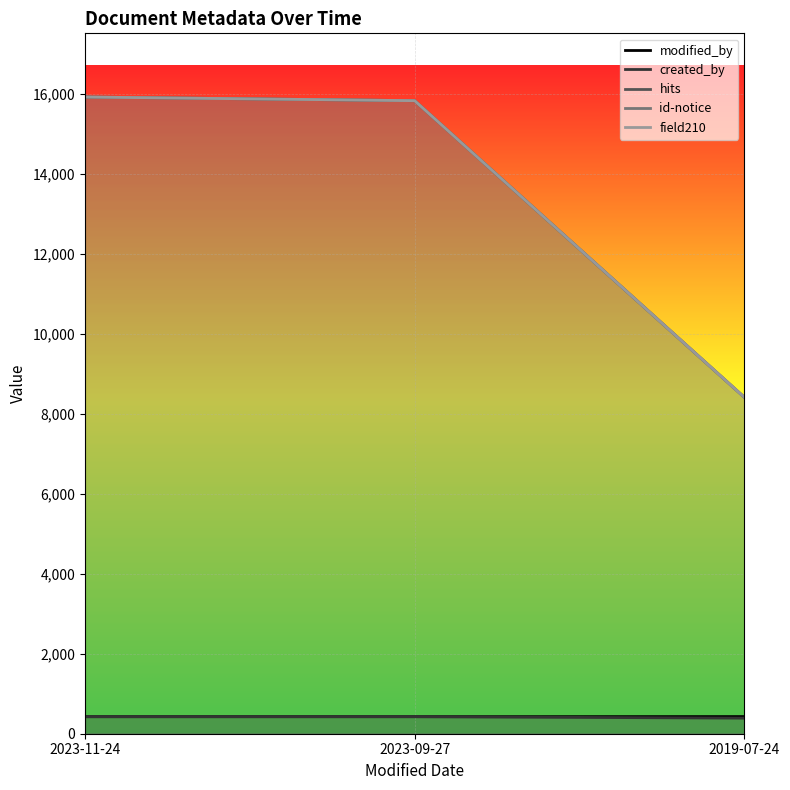

What is the minimum value shown in the chart?

390